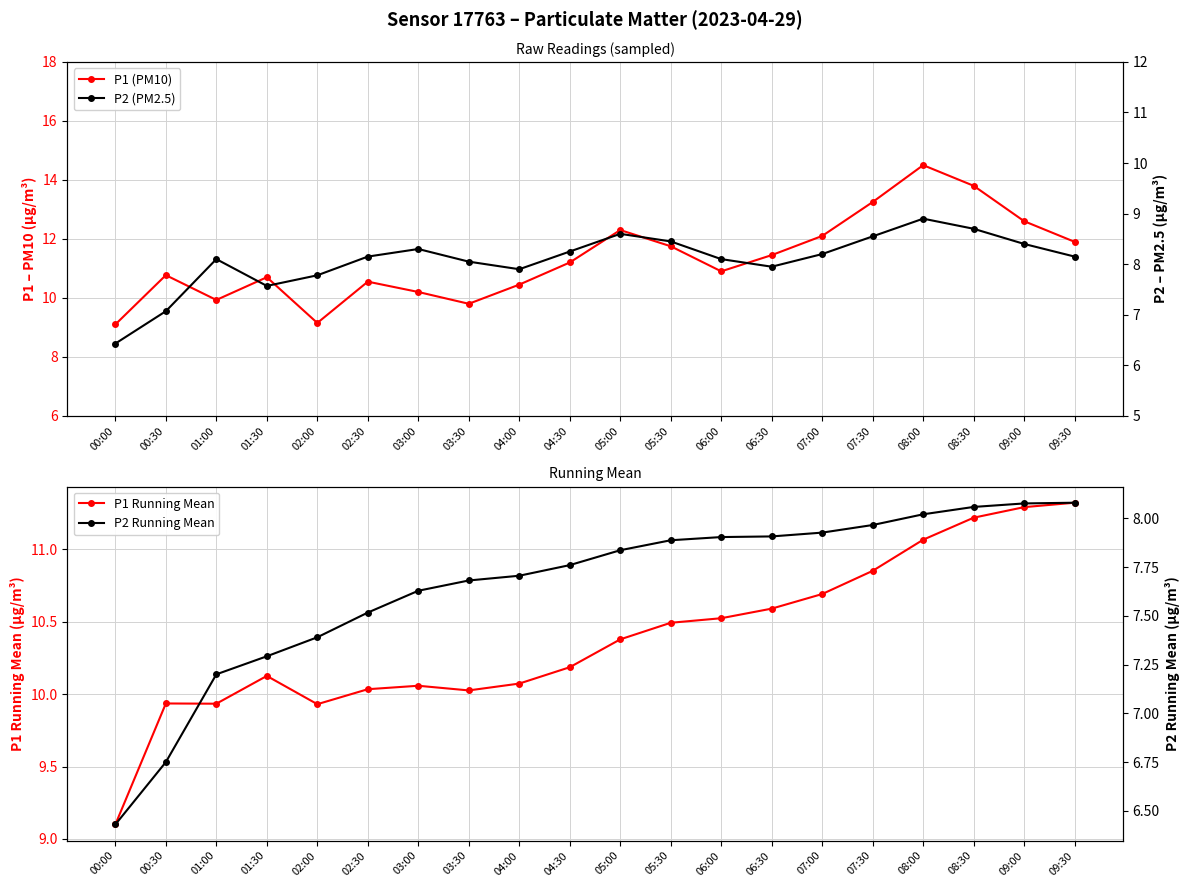

Which series has the largest total across all categories?

P1 (PM10)